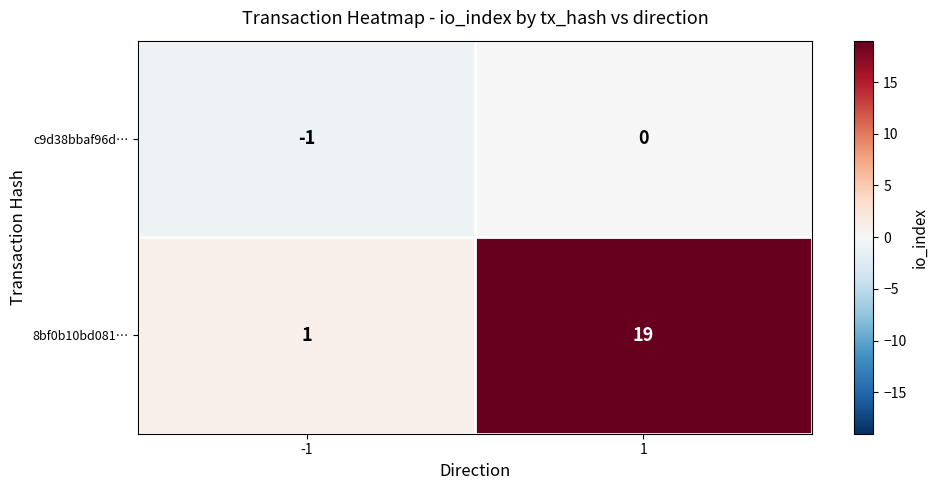

What is the smallest value displayed?

-1